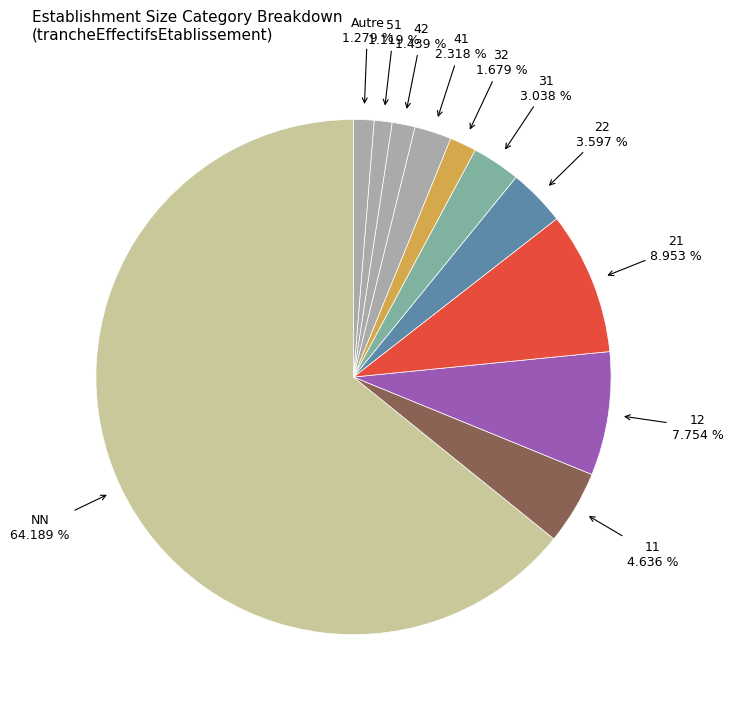

How many segments does this pie chart have?

11